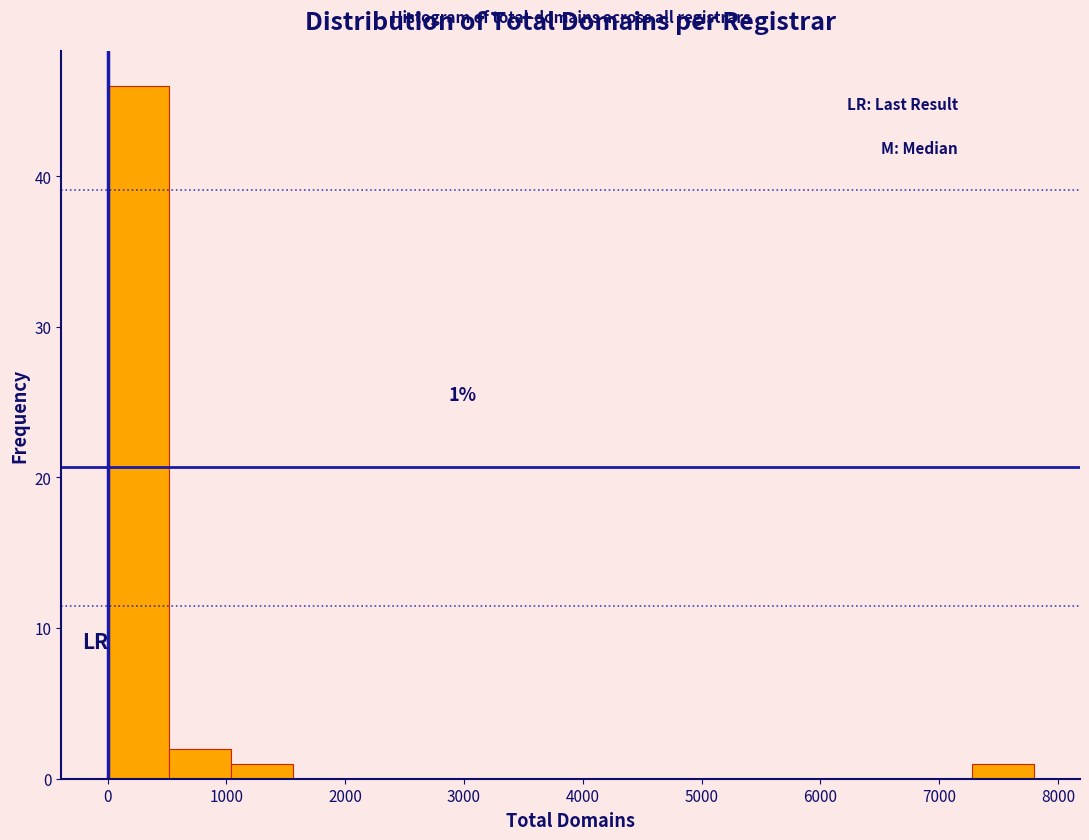

Over which range of the x-axis is the bar tallest?

0 to 500